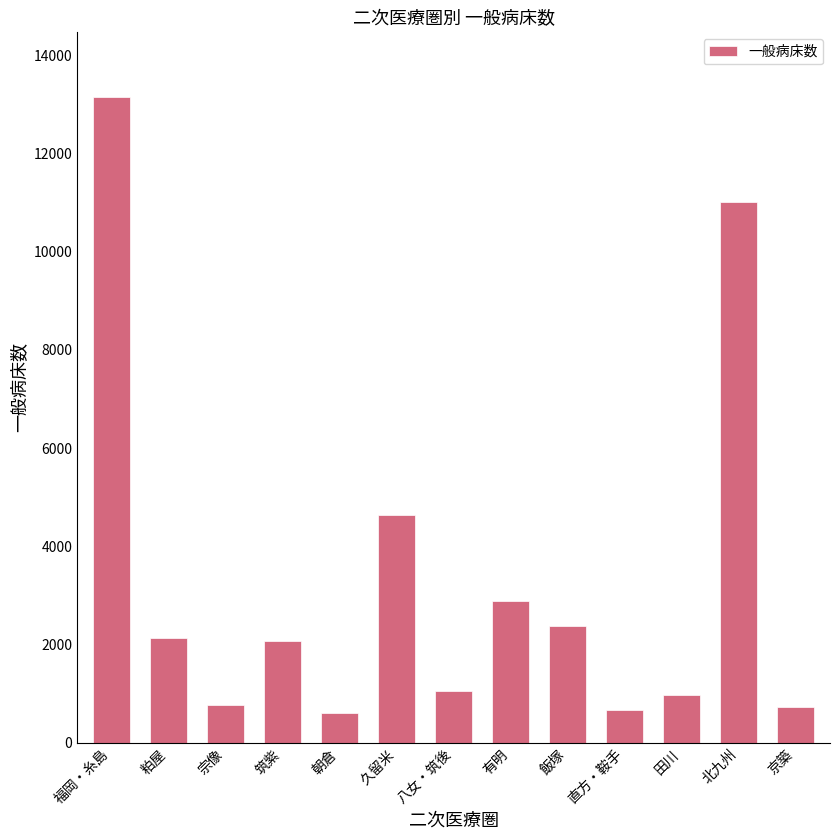

What is the difference between the second highest and second lowest values?

10350